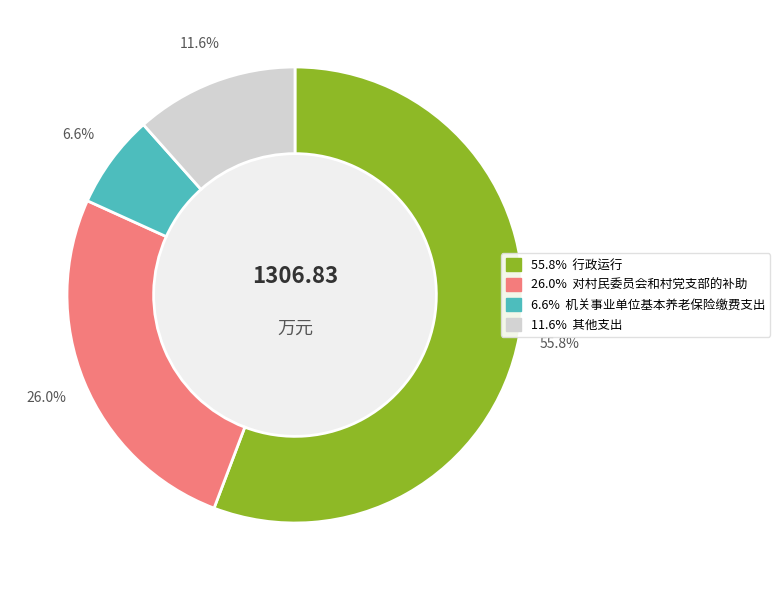

Is there a majority slice in this chart?

Yes